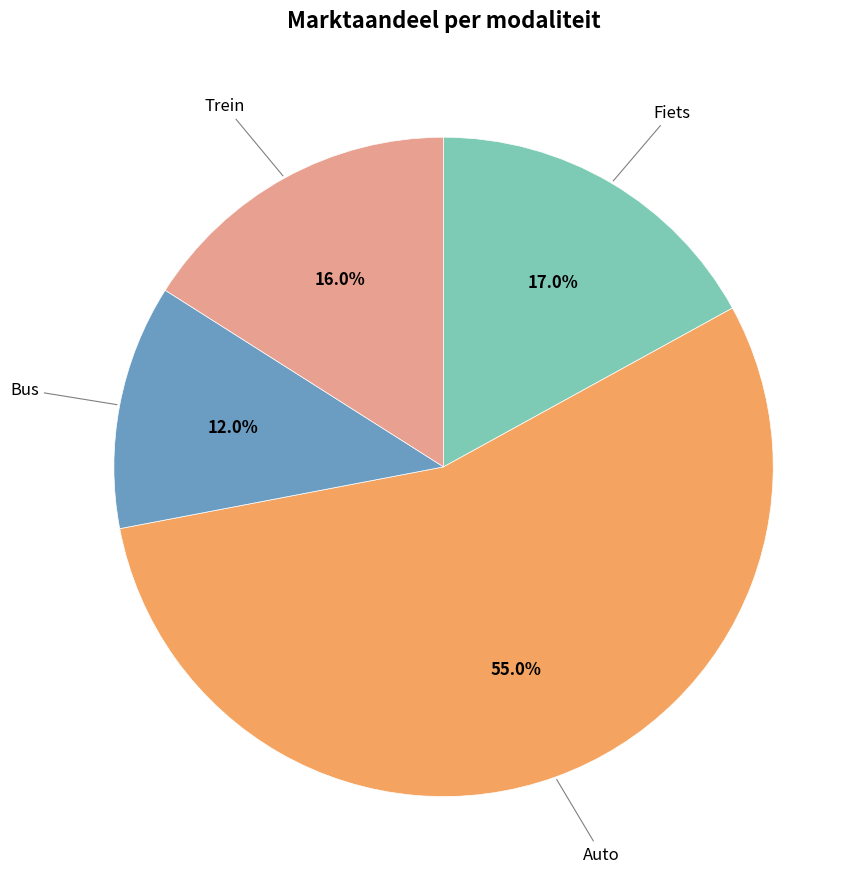

Is there a majority slice in this chart?

Yes